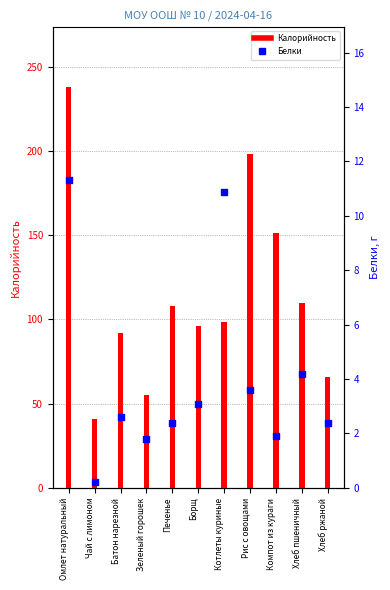

At how many categories does at least one series exceed 192?

2